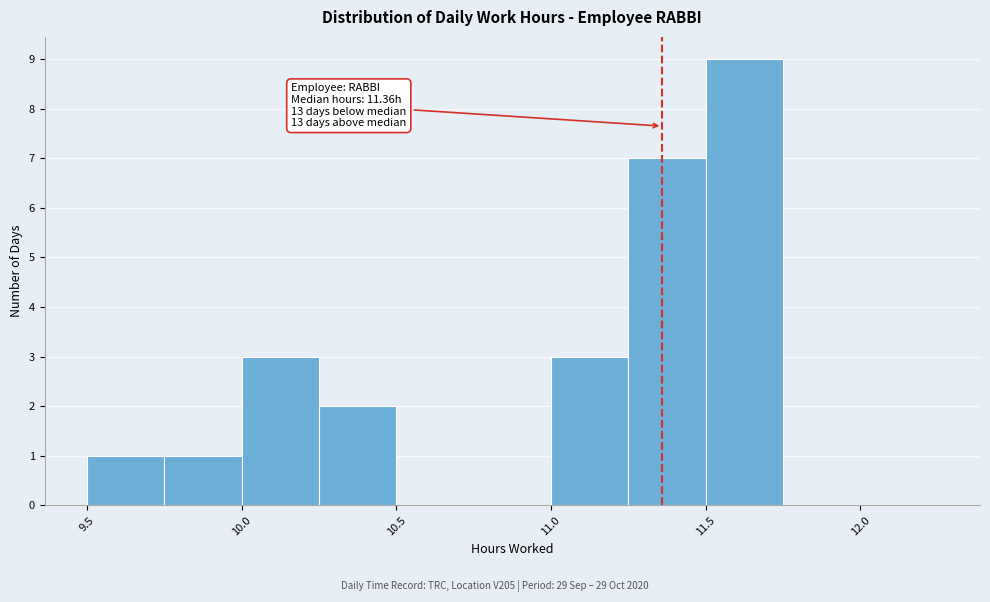

Which range on the x-axis has the tallest bar?

11.50 to 11.75